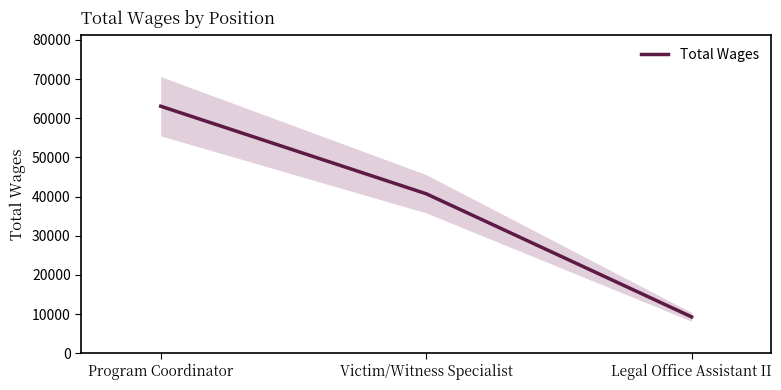

Which label corresponds to the smallest value in the chart?

Legal Office Assistant II